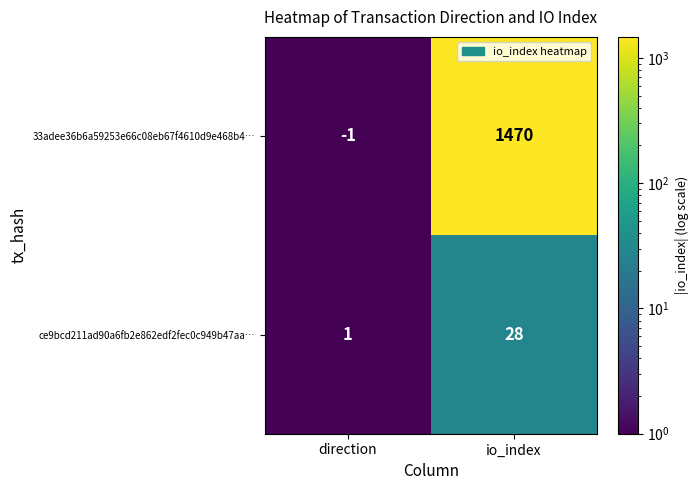

At which label is ce9bcd211ad90a6fb2e862edf2fec0c949b47aa… closest to 14?

direction